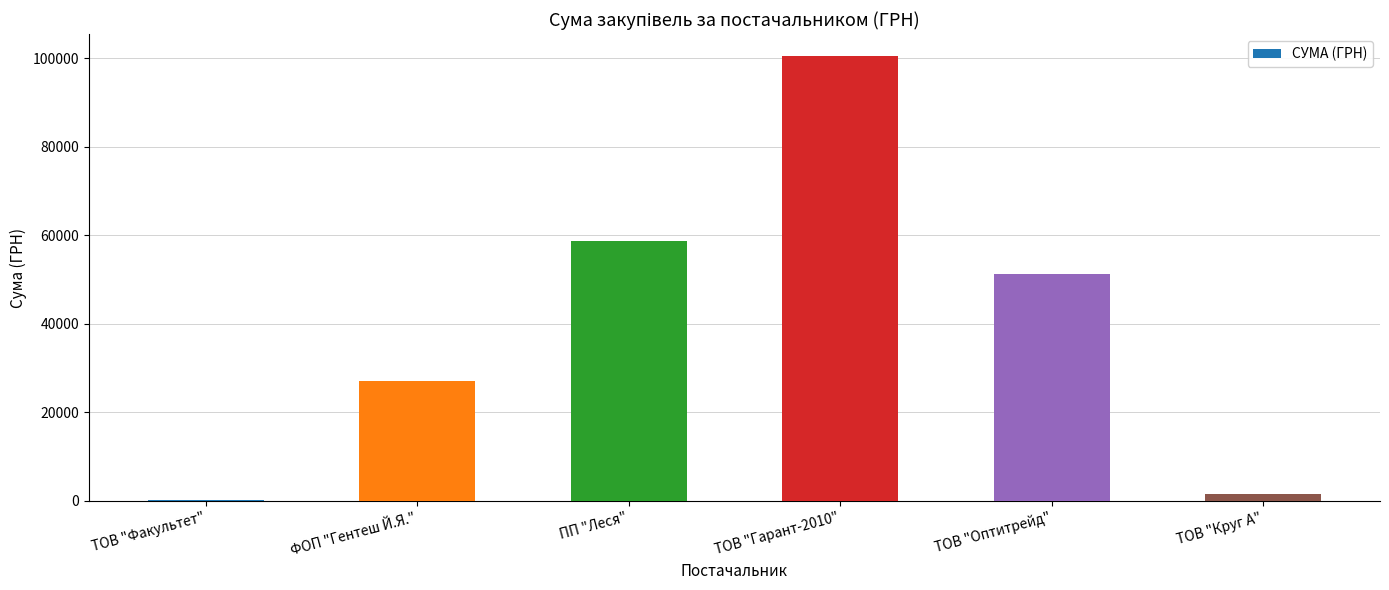

Is it true that the value at ТОВ "Гарант-2010" is 100393.3?

True